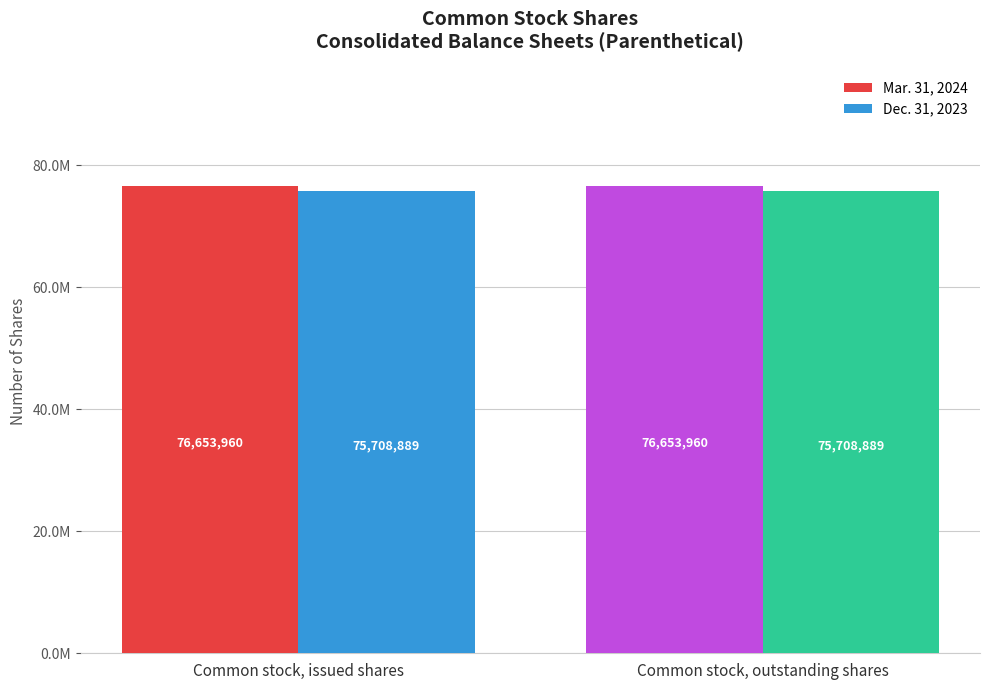

Is the value of Mar. 31, 2024 at Common stock, outstanding shares greater than the value of Dec. 31, 2023 at Common stock, issued shares?

Yes